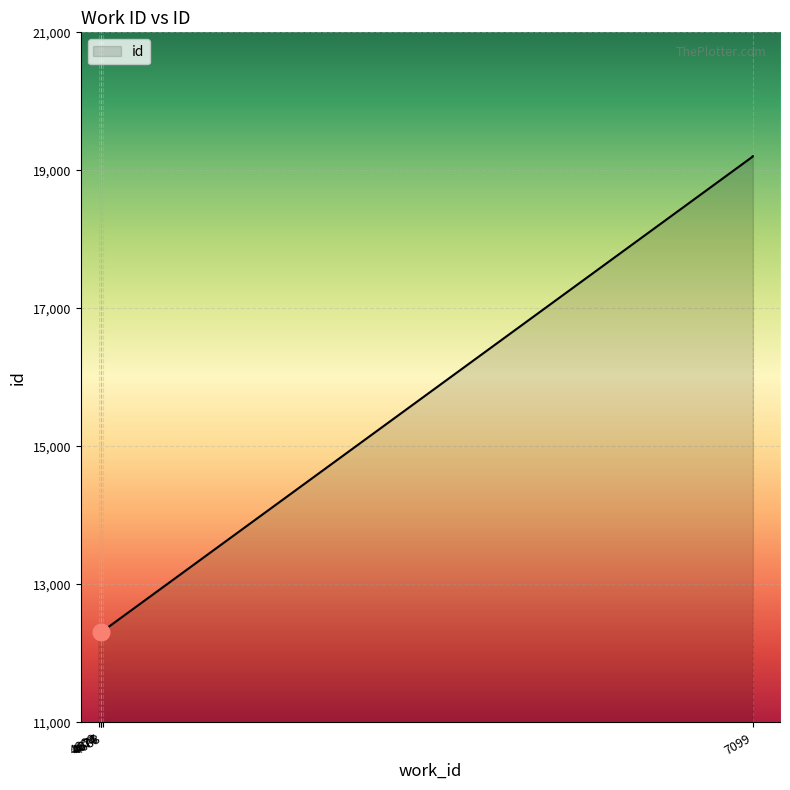

What is the change in value from 4666 to 4674?

+42